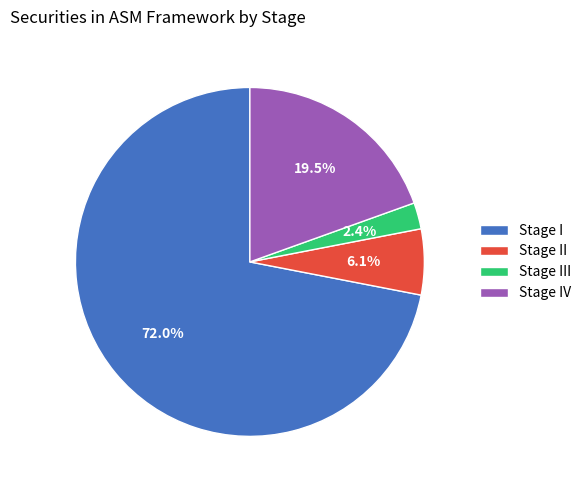

Which category has the biggest portion of the pie?

Stage I